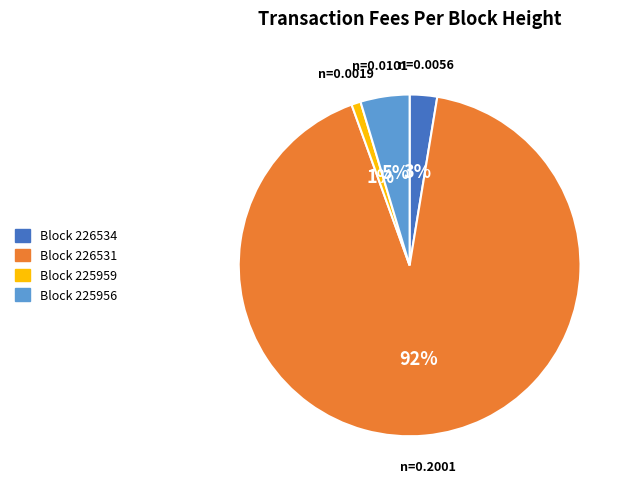

Is there any slice that represents more than half of the pie?

Yes